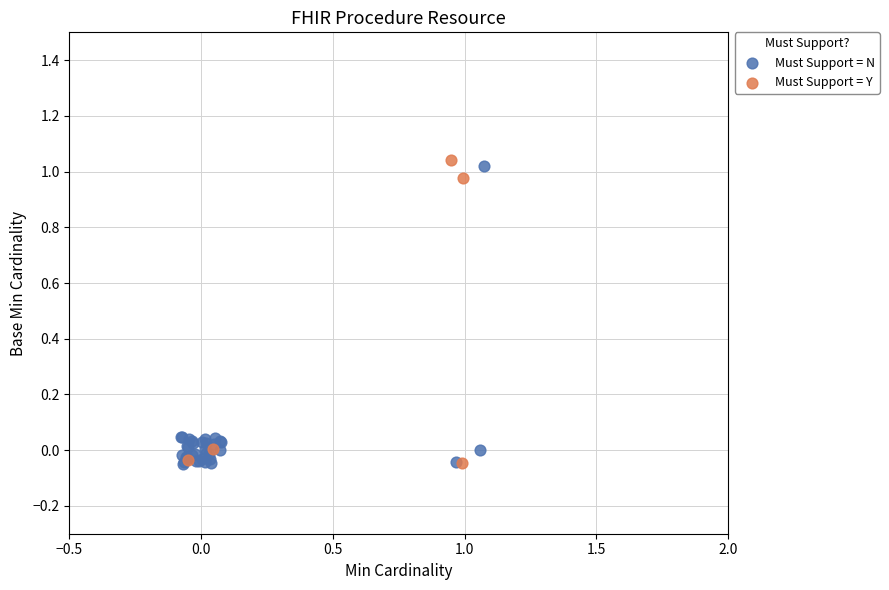

What are all the series names shown in the legend?

Must Support = N, Must Support = Y